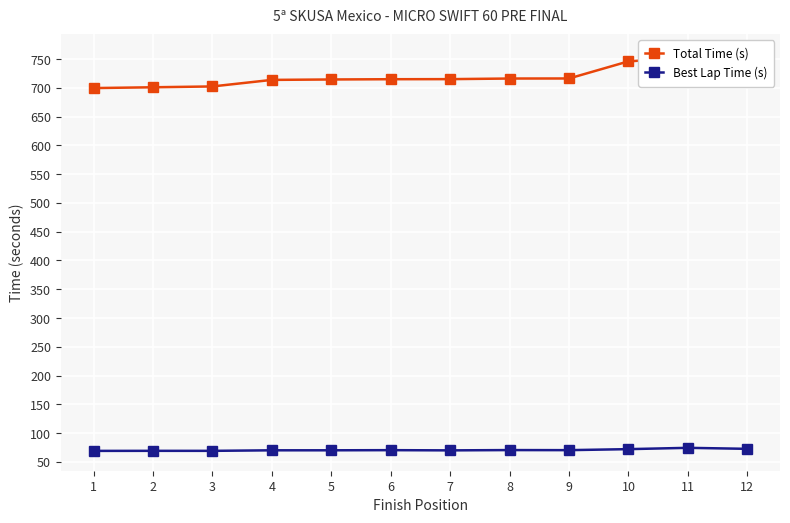

How many data points in Best Lap Time (s) are above 70?

8